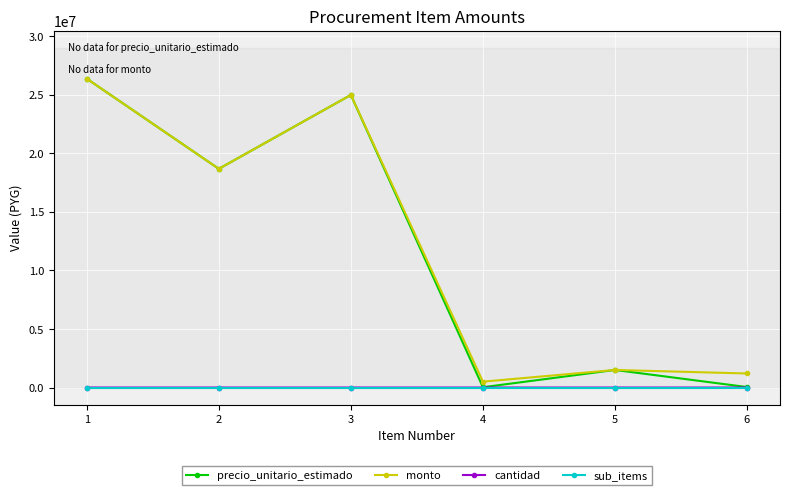

Is the value of sub_items at 4 greater than the value of precio_unitario_estimado at 5?

No